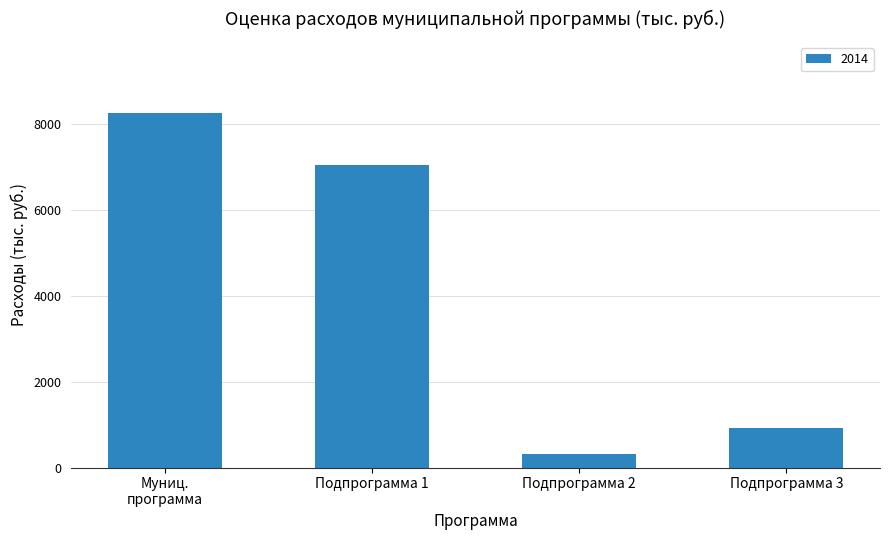

Which label corresponds to the smallest value in the chart?

Подпрограмма 2